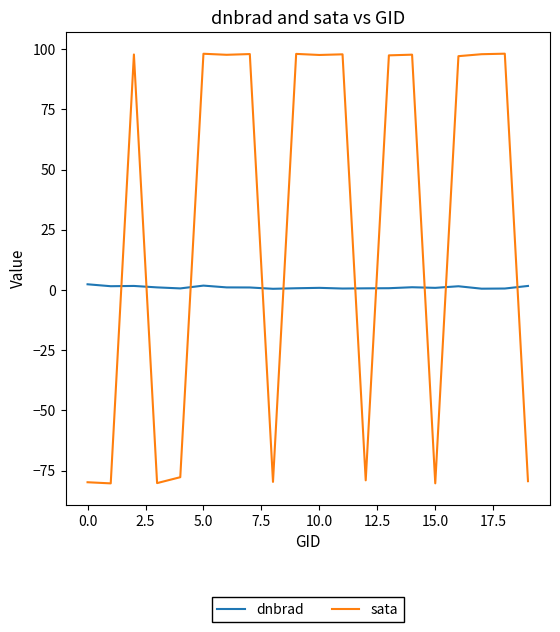

How many lines are shown in the chart?

2